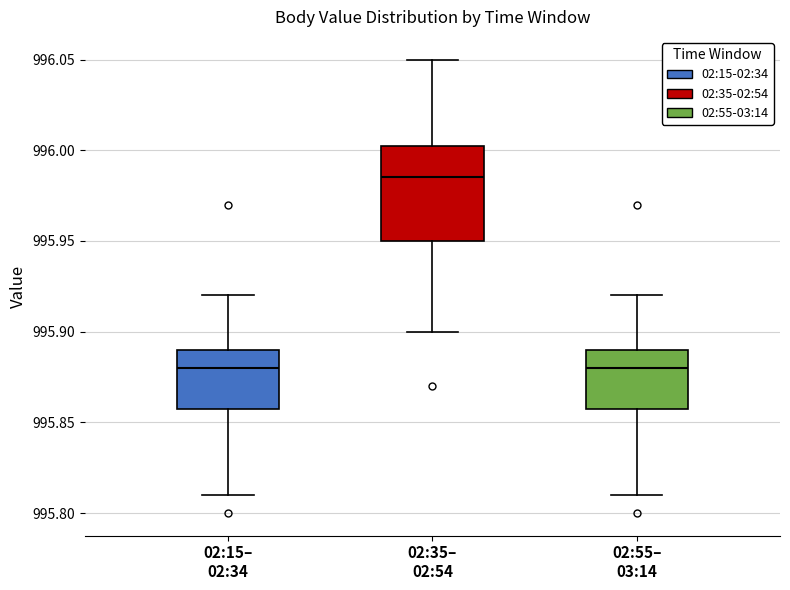

Where does the lower whisker of the box for 02:35– 02:54 end on the y-axis? The values are not printed on the chart, so give them approximately, as read against the axis.

995.900